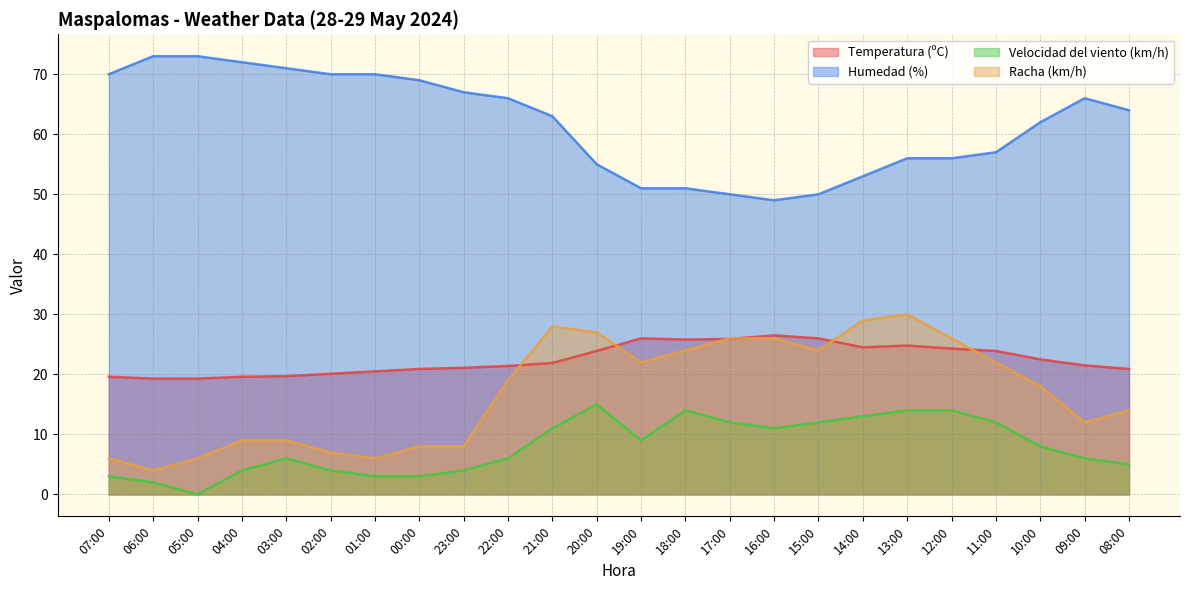

The Humedad (%) series shows 66.0 at 09:00. True or false?

True